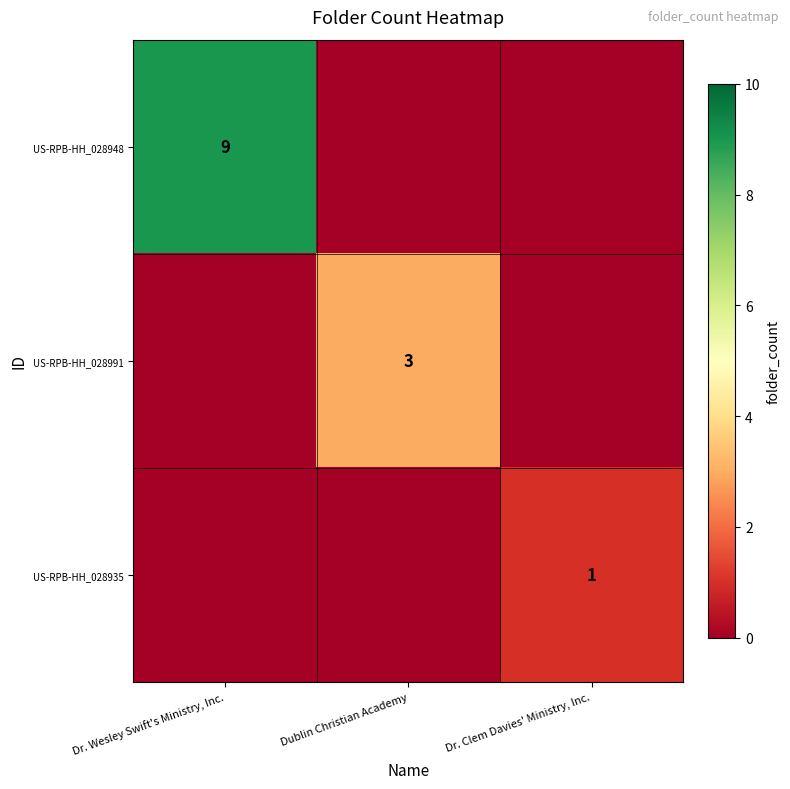

How many data points does each series have?

3